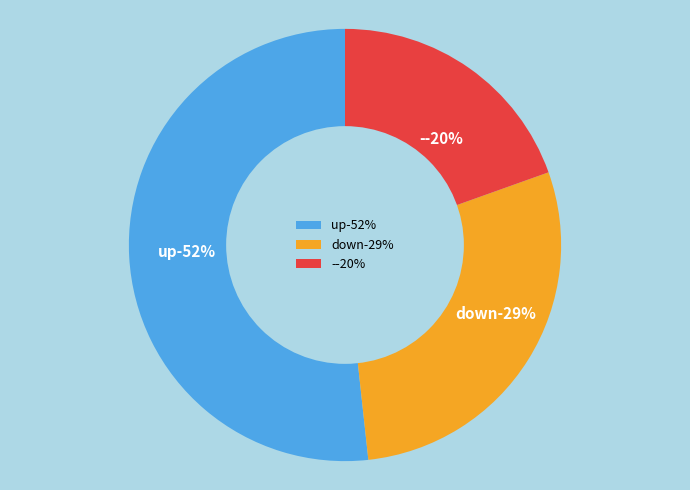

What is the largest slice in the pie chart?

up